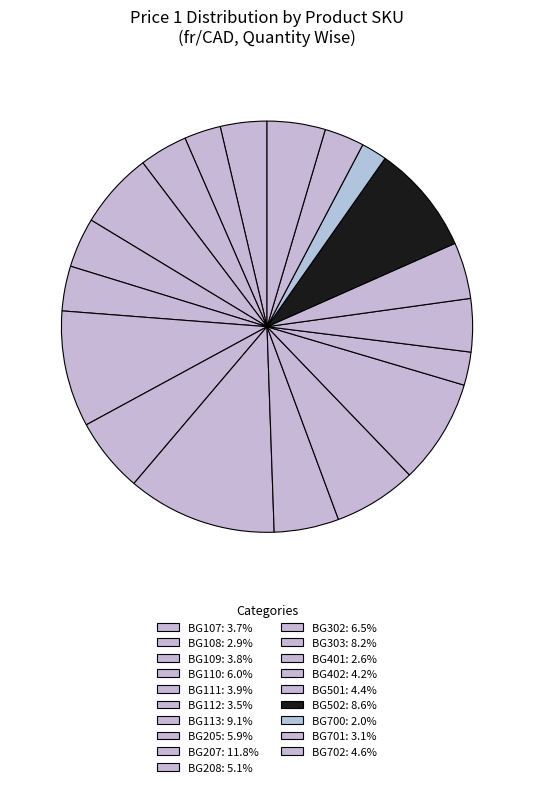

To the nearest percent, what percentage of the pie is BG303?

8%